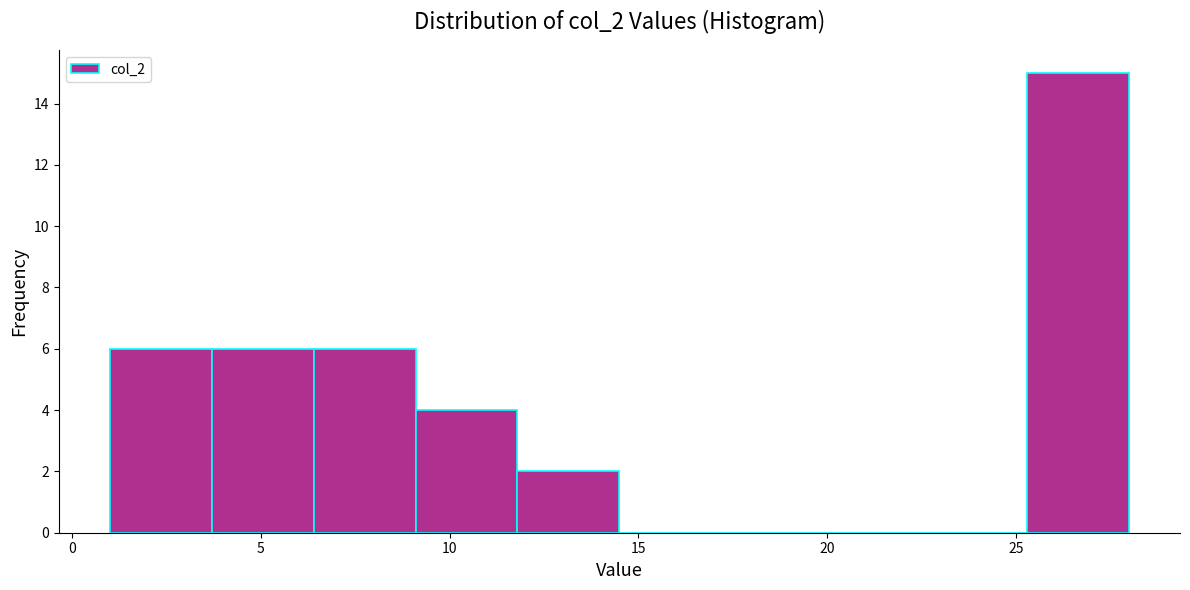

Reading left to right, list every bar in this chart as the range it spans on the x-axis followed by its height. Neither the bar edges nor the heights are printed on the chart, so give them approximately, as read against the axes.

1.0 to 3.7: 6
3.7 to 6.4: 6
6.4 to 9.1: 6
9.1 to 11.8: 4
11.8 to 14.5: 2
14.5 to 17.2: 0
17.2 to 19.9: 0
19.9 to 22.6: 0
22.6 to 25.3: 0
25.3 to 28.0: 15